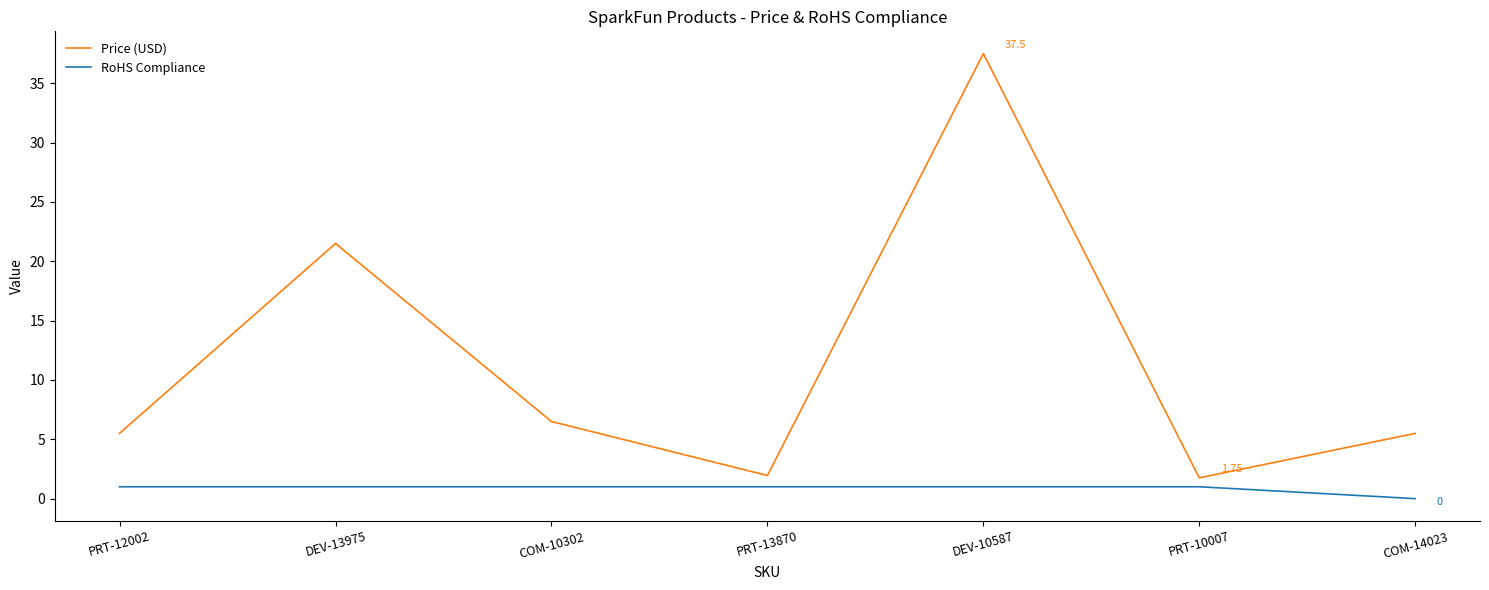

True or false: RoHS Compliance has a value of 1.0 at PRT-10007.

True